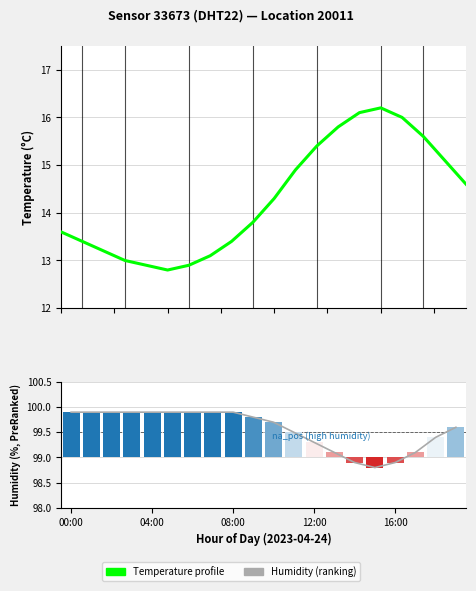

Are the bars horizontal?

No